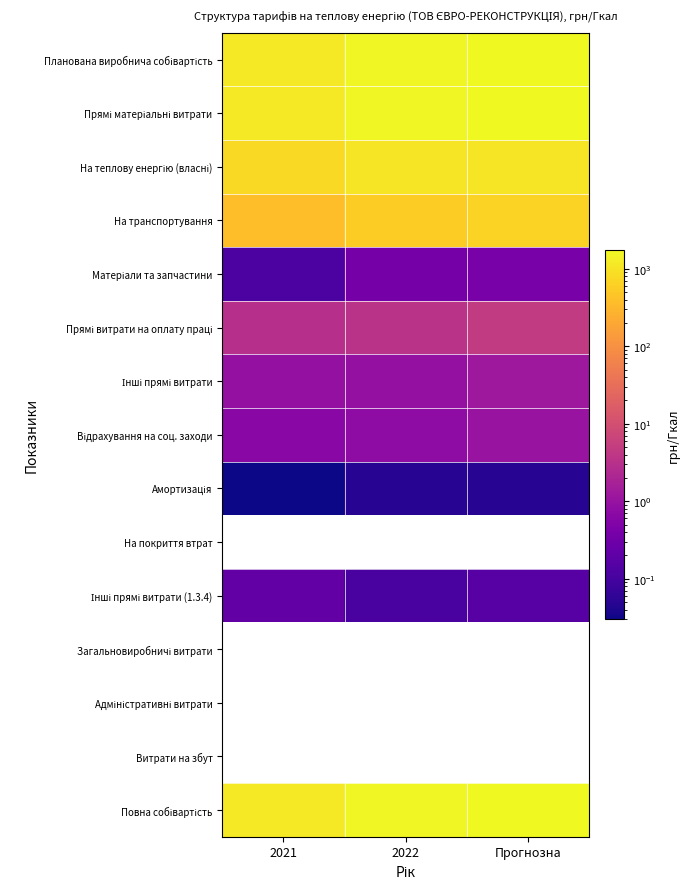

How many data points in На теплову енергію (власні) are less than 1064?

1